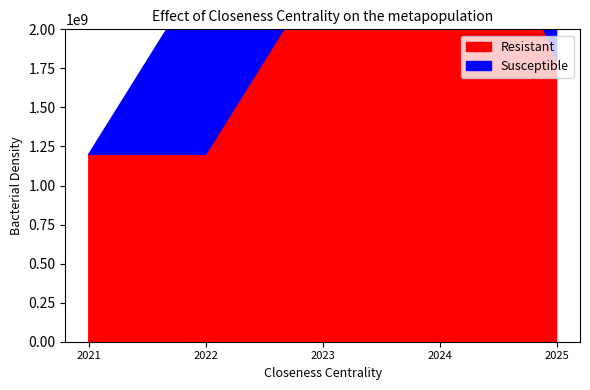

List the series in order of their overall mean, lowest first.

Resistant, Susceptible